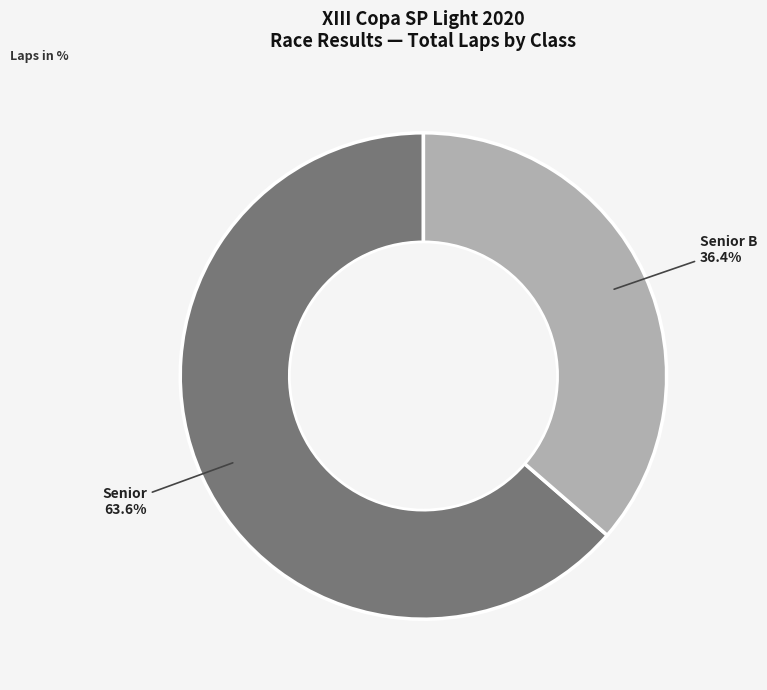

Does any single category account for the majority?

Yes